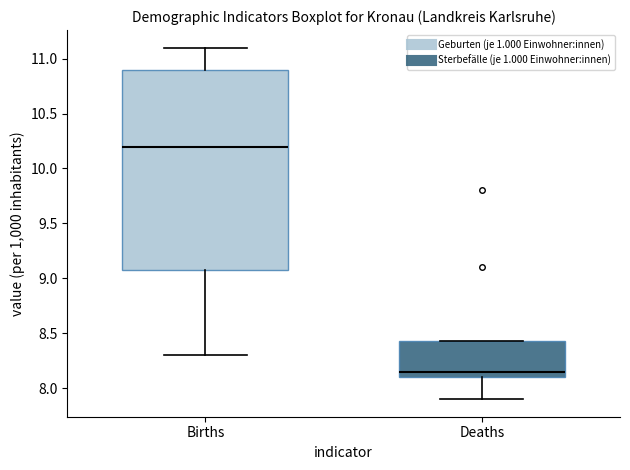

Which box has the highest median line?

Births